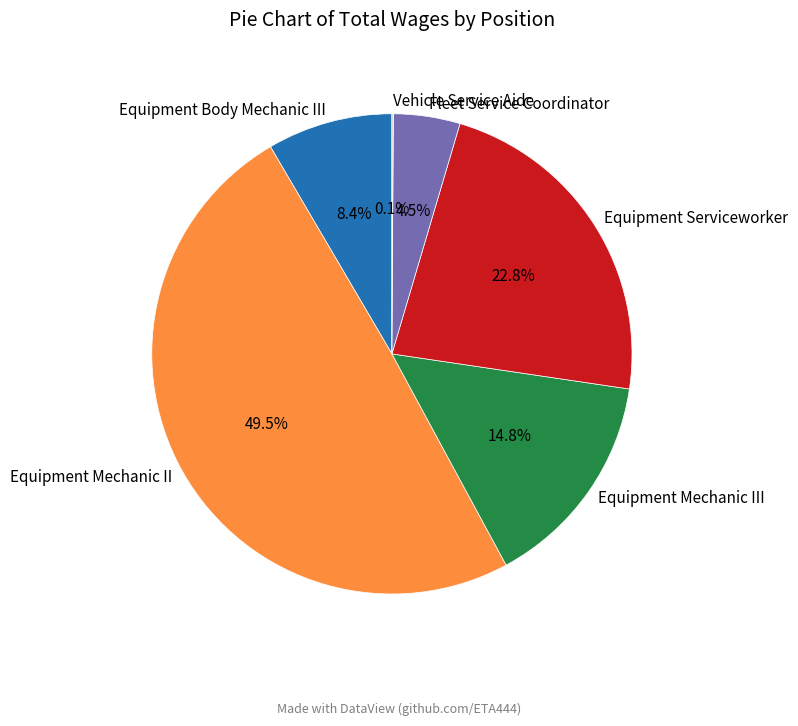

Which category has the biggest portion of the pie?

Equipment Mechanic II